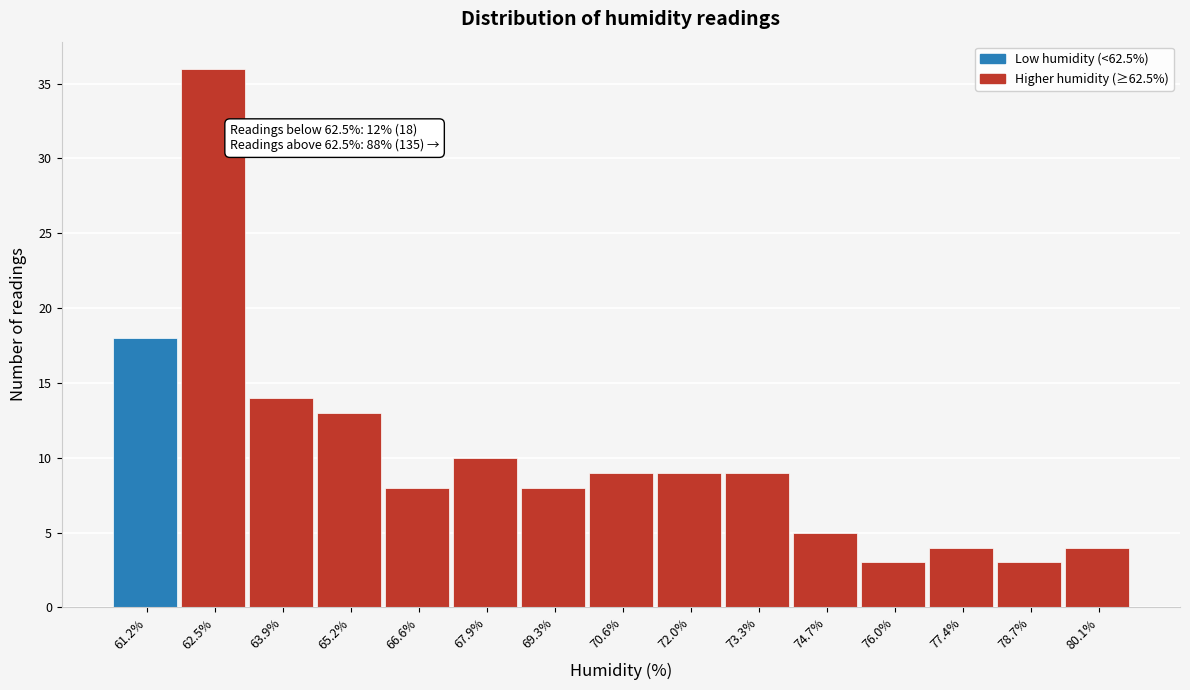

Reading right to left, transcribe all the data shown in this chart.

80.1%=4	78.7%=3	77.4%=4	76.0%=3	74.7%=5	73.3%=9	72.0%=9	70.6%=9	69.3%=8	67.9%=10	66.6%=8	65.2%=13	63.9%=14	62.5%=36	61.2%=18